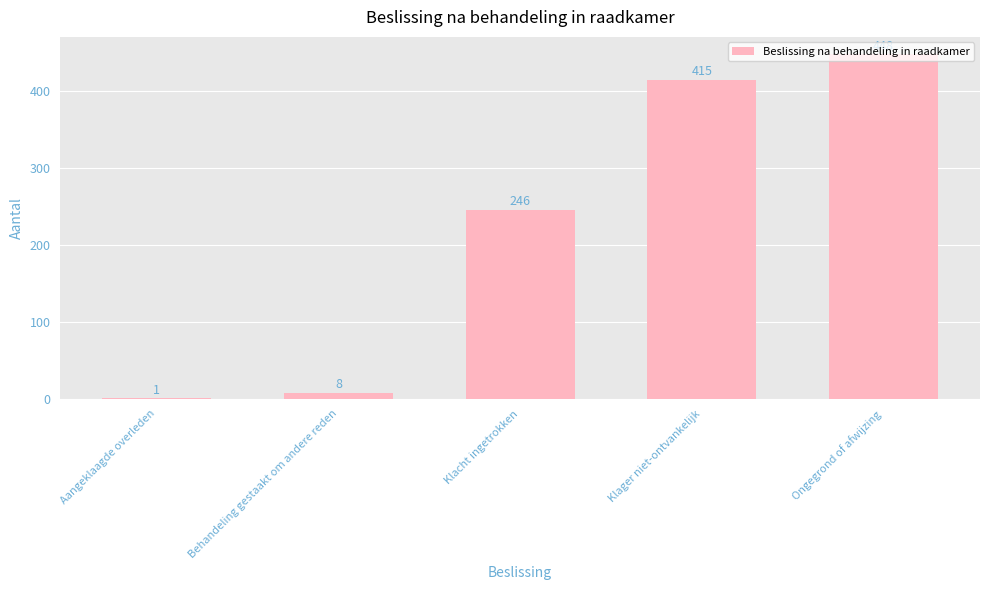

What is the difference between the values at Ongegrond of afwijzing and Behandeling gestaakt om andere reden?

440